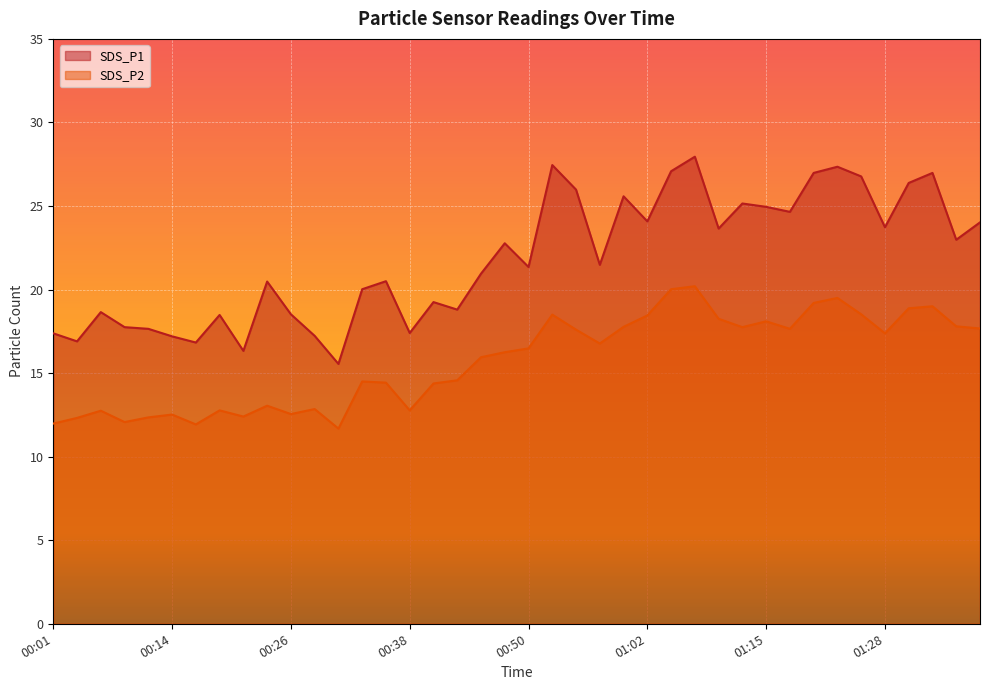

Which label corresponds to the smallest value in the chart?

00:31